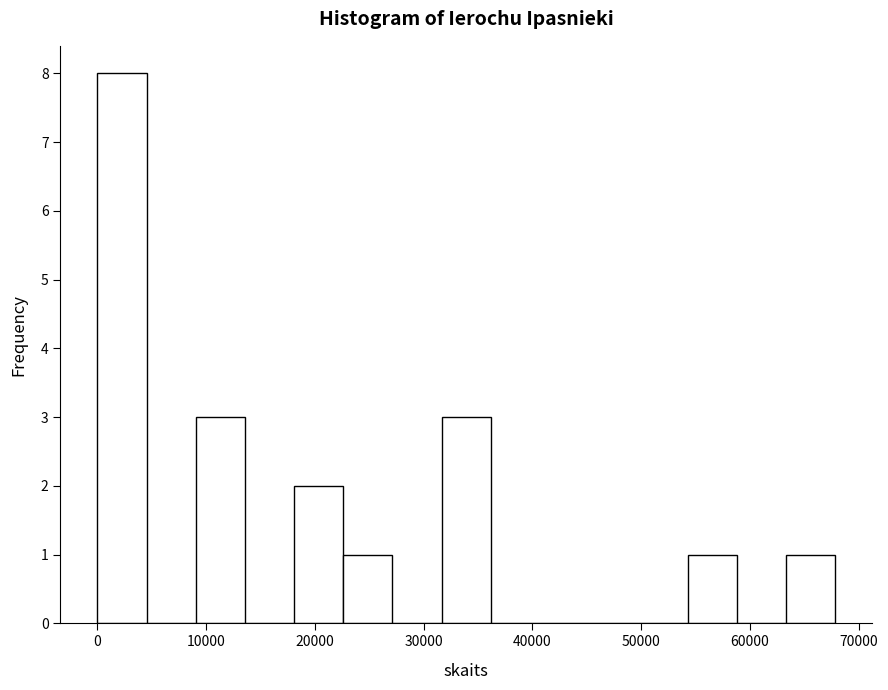

Reading left to right, transcribe this chart: for each bar, give the range it covers on the x-axis and its height. Neither the bar edges nor the heights are printed on the chart, so give them approximately, as read against the axes.

0 to 5000: 8
5000 to 9000: 0
9000 to 14000: 3
14000 to 18000: 0
18000 to 23000: 2
23000 to 27000: 1
27000 to 32000: 0
32000 to 36000: 3
36000 to 41000: 0
41000 to 45000: 0
45000 to 50000: 0
50000 to 54000: 0
54000 to 59000: 1
59000 to 63000: 0
63000 to 68000: 1